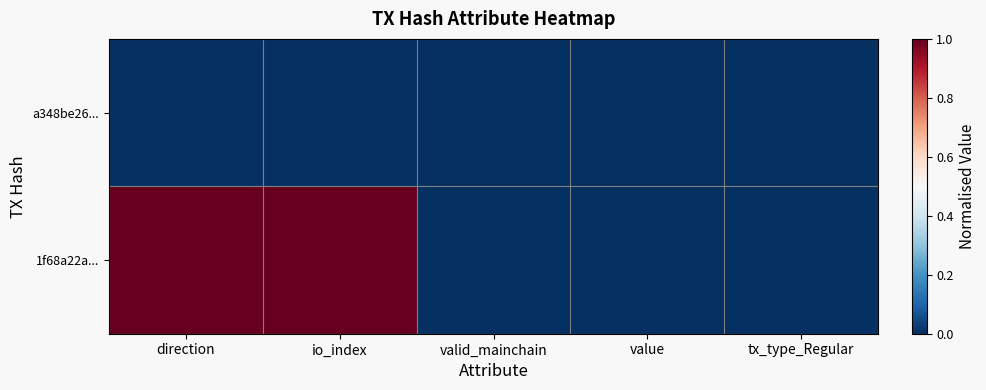

How many data points does each series have?

5